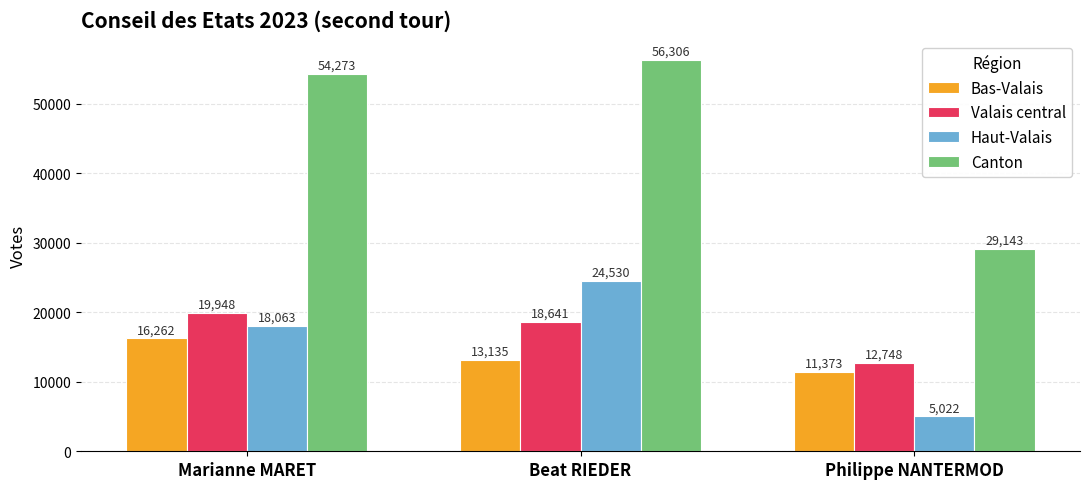

What is the highest value of the Valais central series?

19948